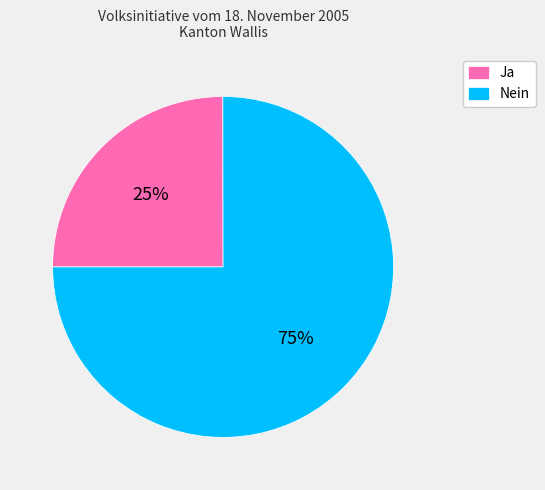

Is the sum of Ja and Nein greater than half?

Yes